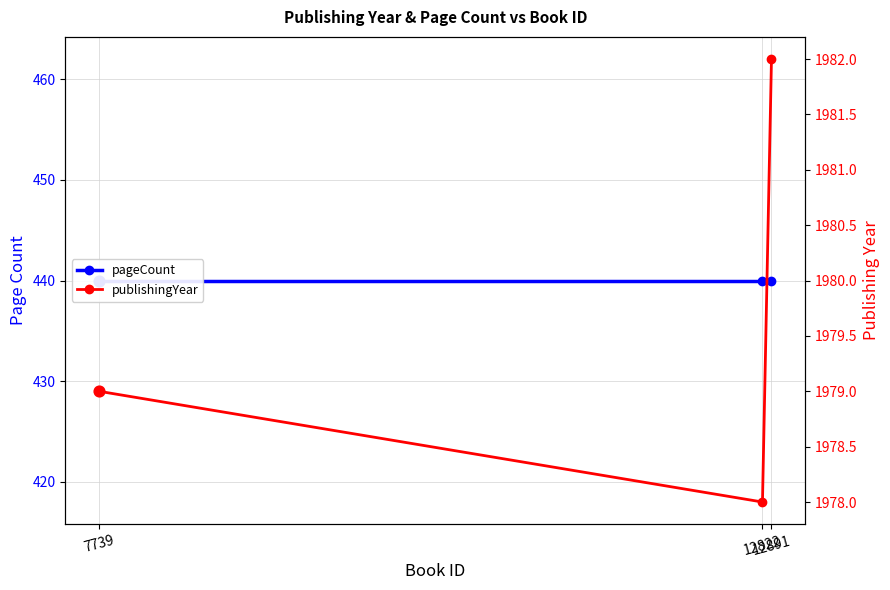

Which series has the largest Y range (max minus min)?

publishingYear